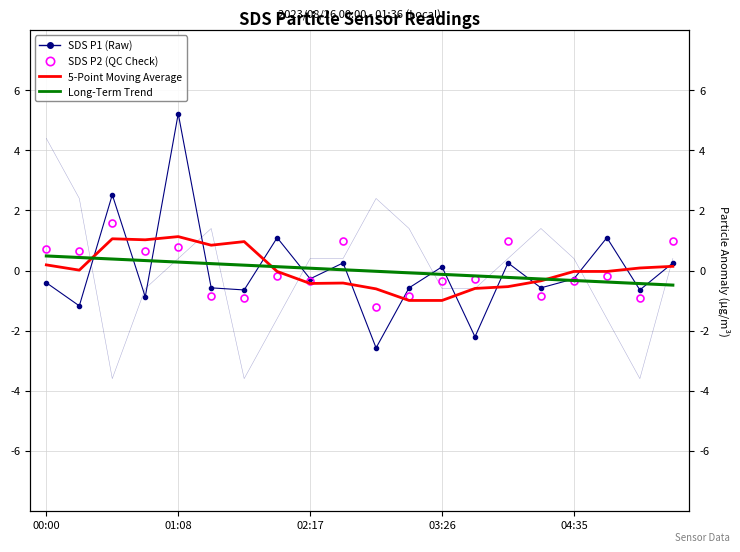

True or false: 5-Point Moving Average and Temp Overlay intersect in this chart.

True